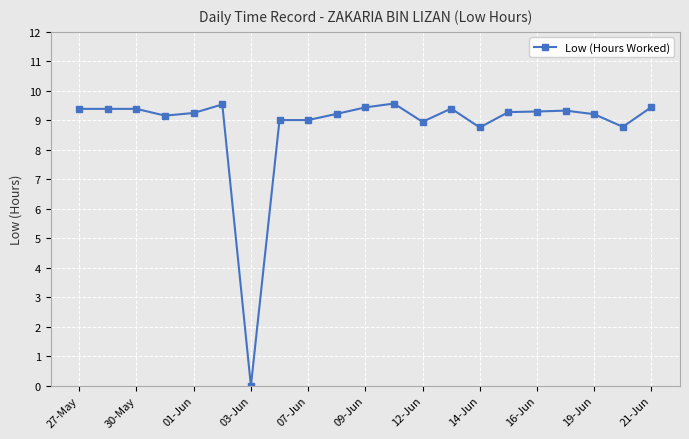

What is the value of the 16th point from the left?

9.3